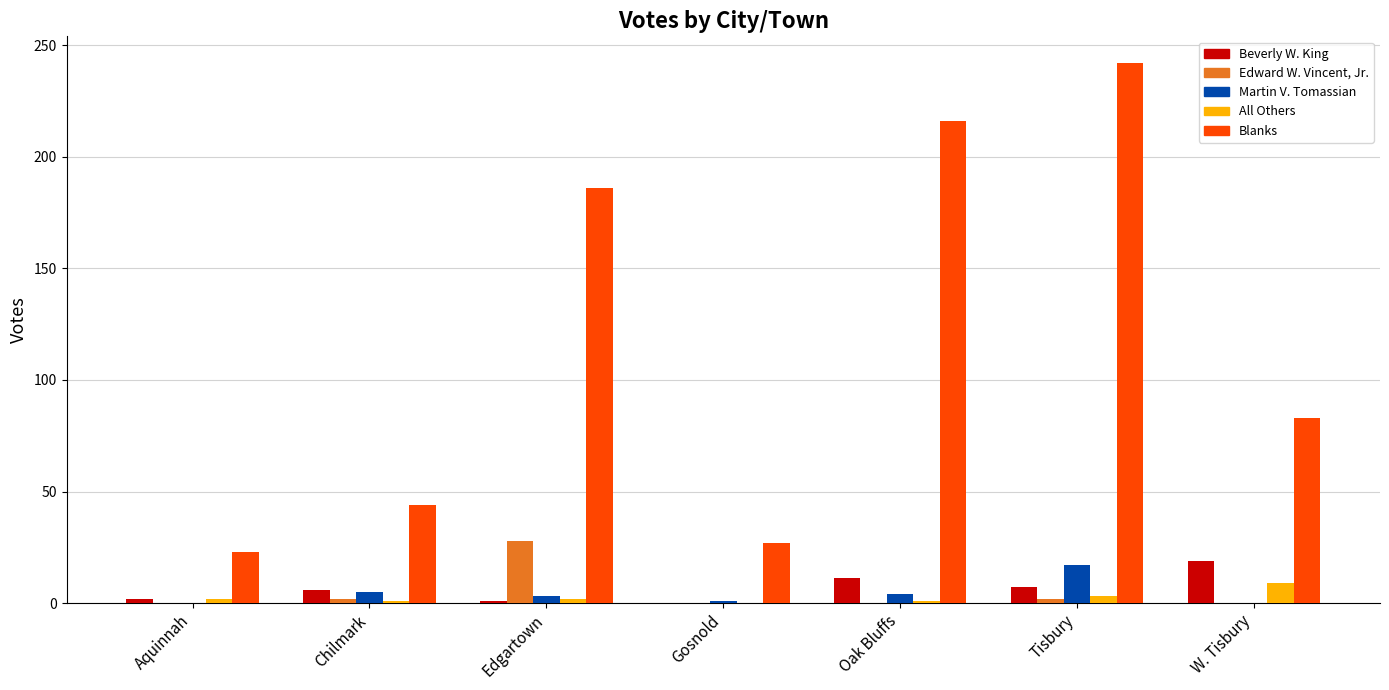

How many All Others values are between 1 and 3?

5